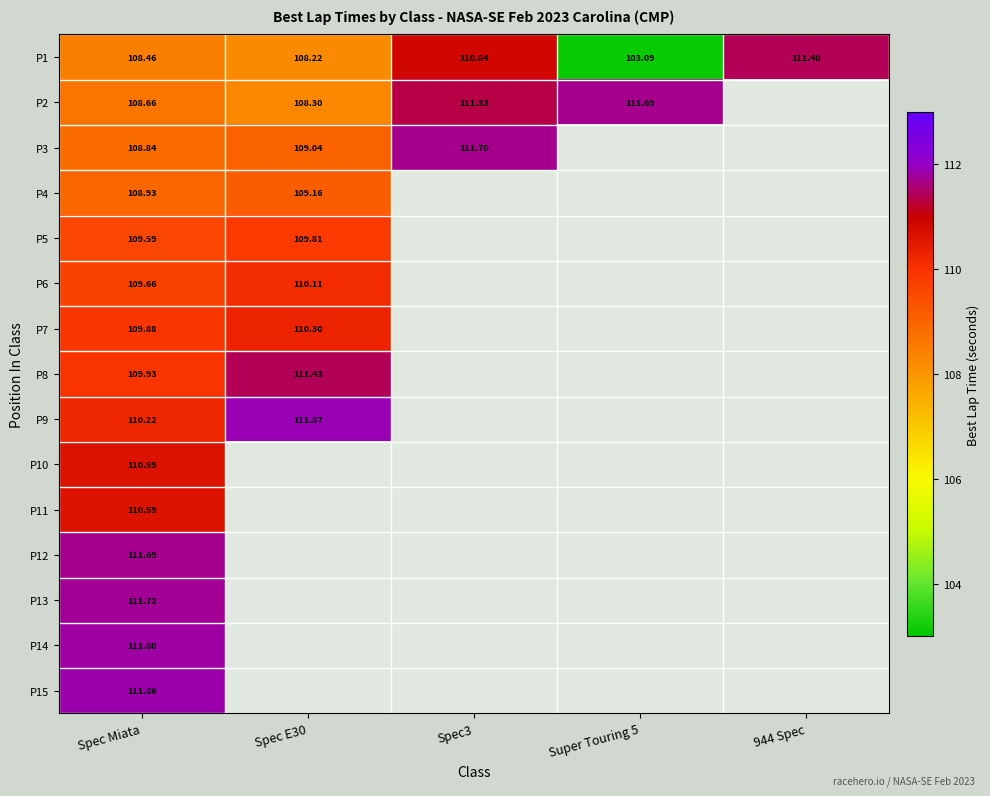

Which series has the widest spread of values?

P1